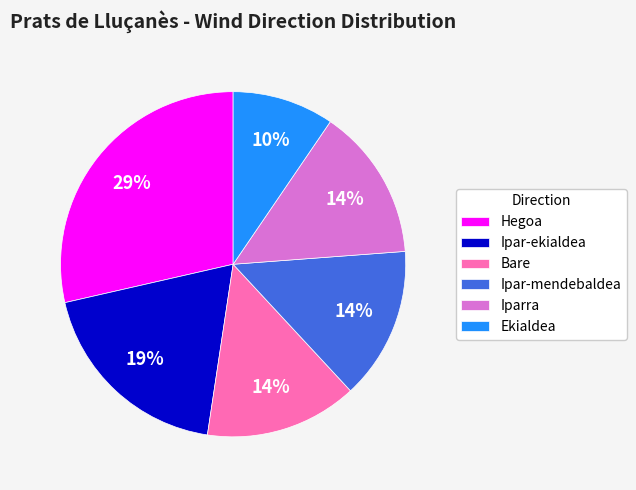

Is the sum of Hegoa and Ipar-ekialdea greater than half?

No